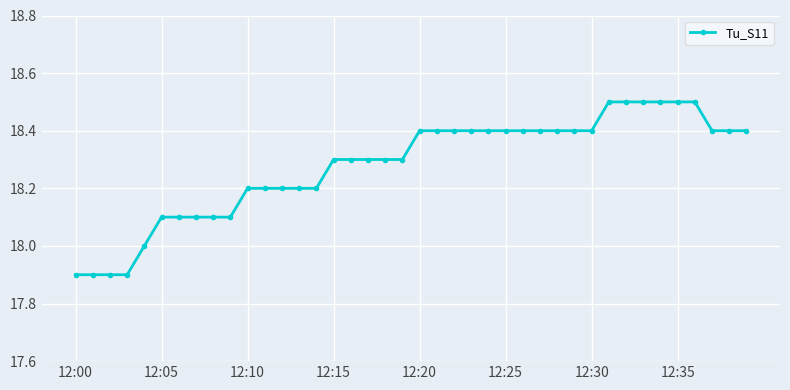

What is the difference between the maximum and minimum values?

0.6